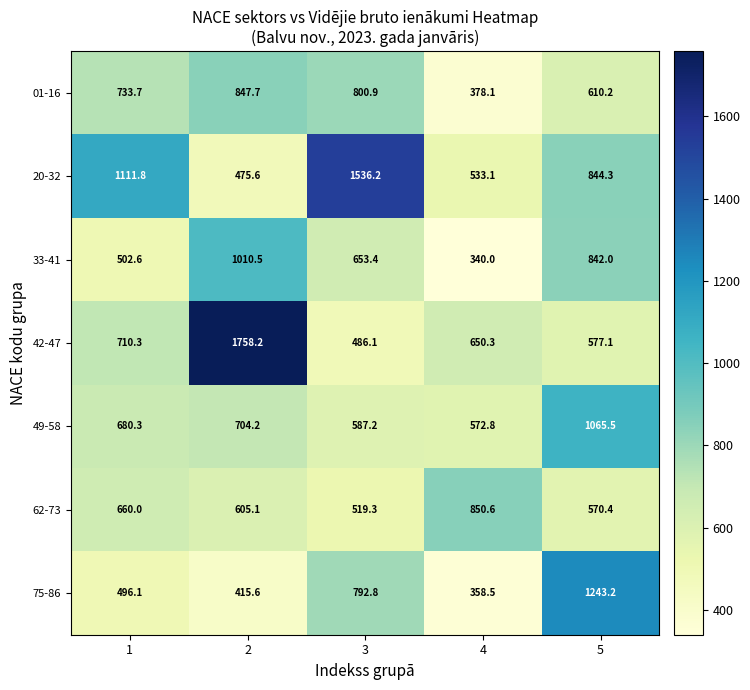

What value does the 75-86 series have at 3?

792.8